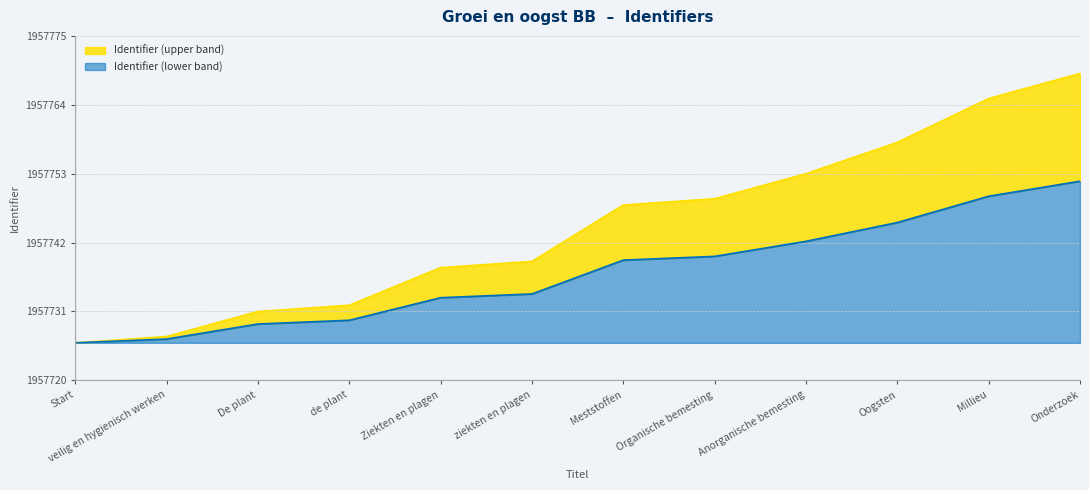

Where does the data first go above 1957748?

Organische bemesting